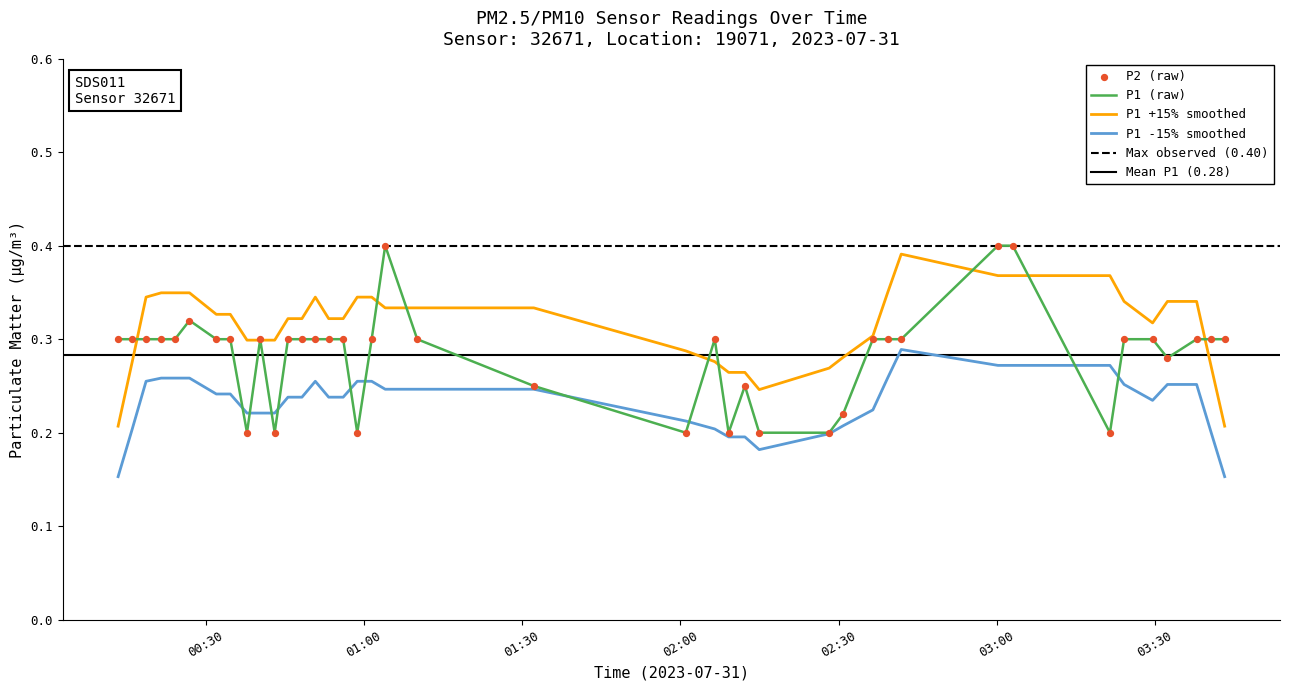

Which series contains the highest Y value?

P1